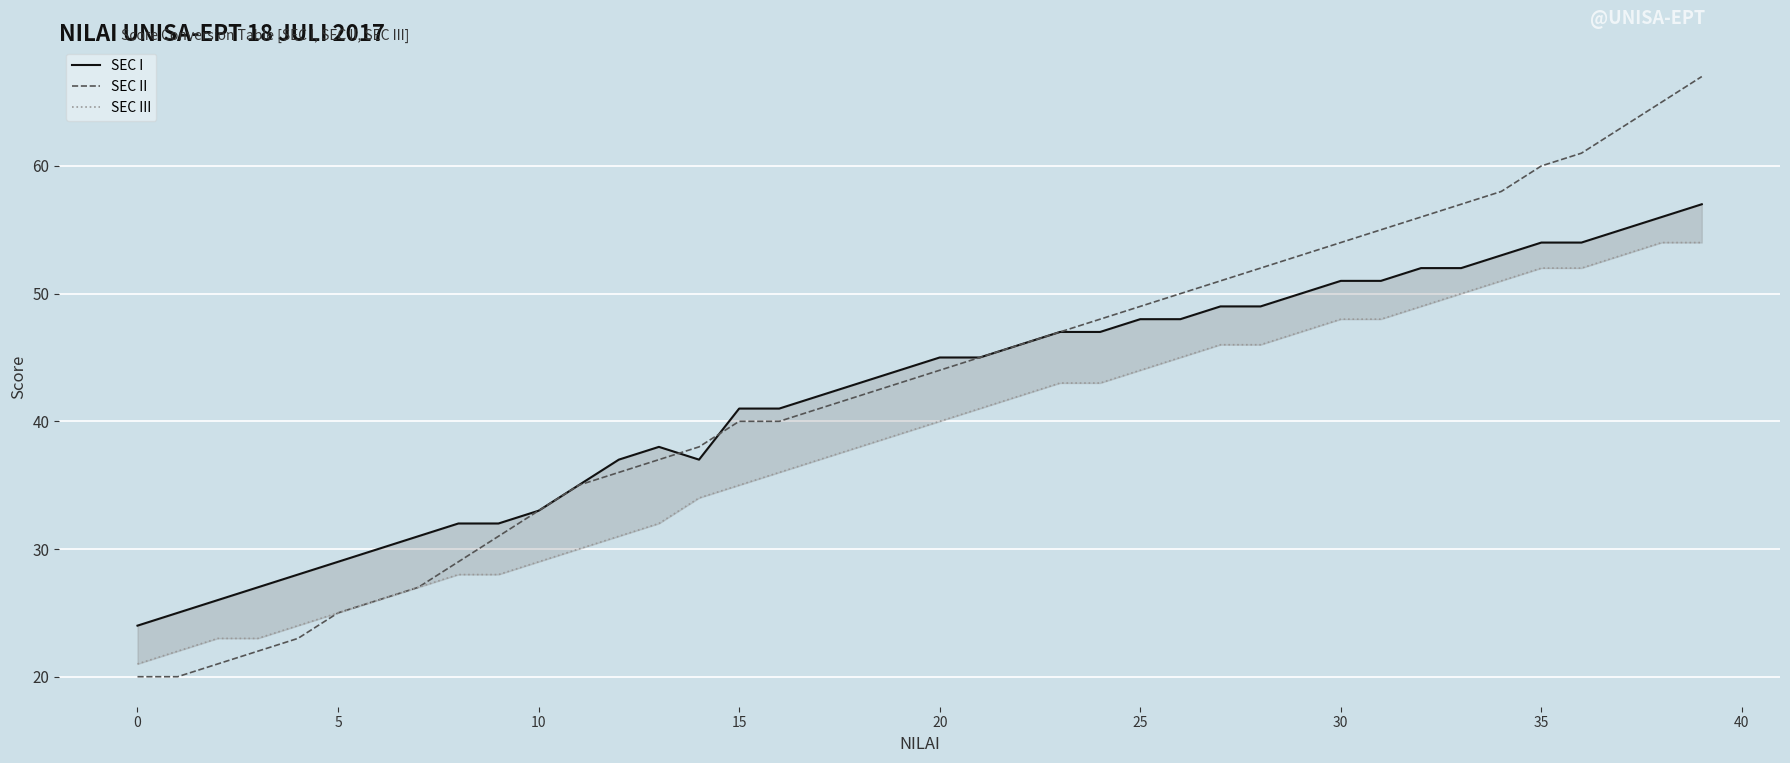

At 27, list the series in order from largest to smallest.

SEC II, SEC I, SEC III